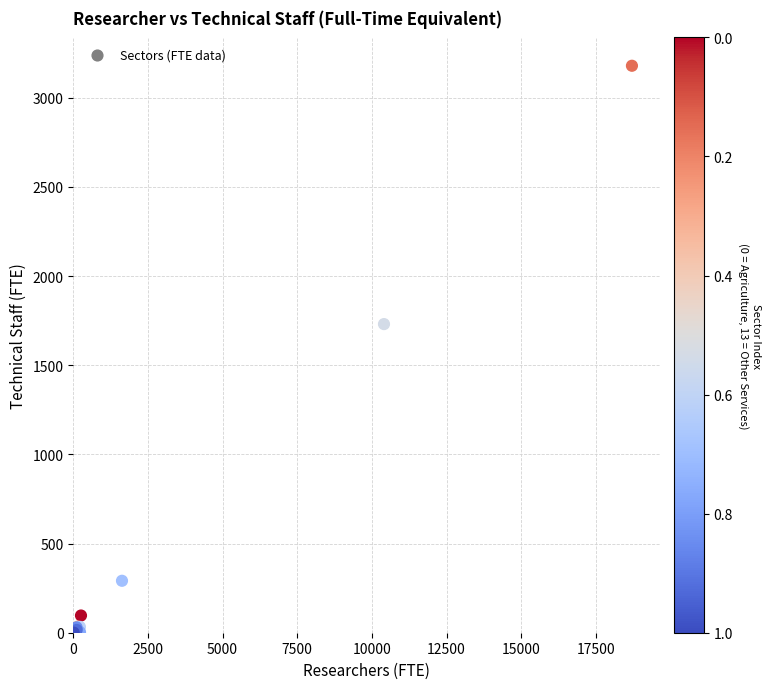

What Y value in the scatter plot is closest to 1589?

1730.8